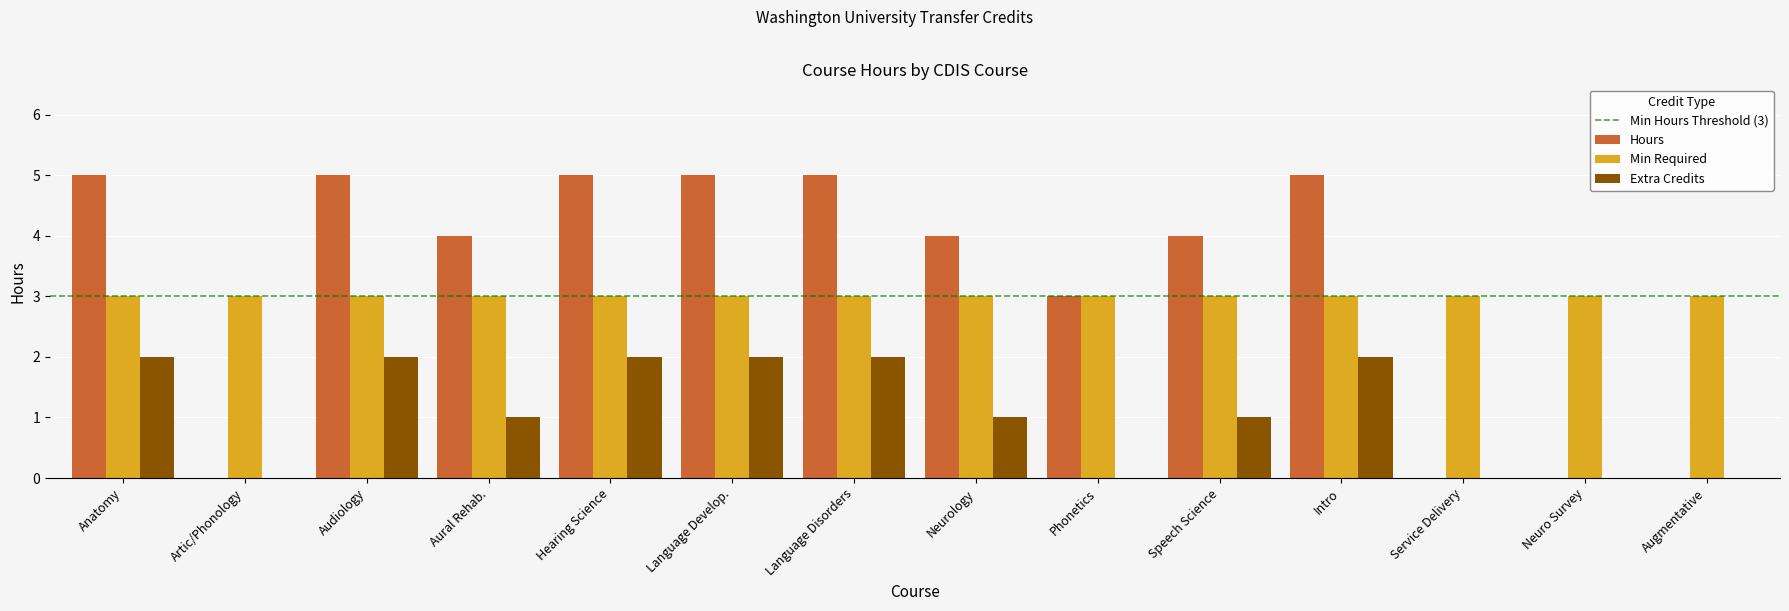

What is the approximate value of Min Required at Neurology?

3